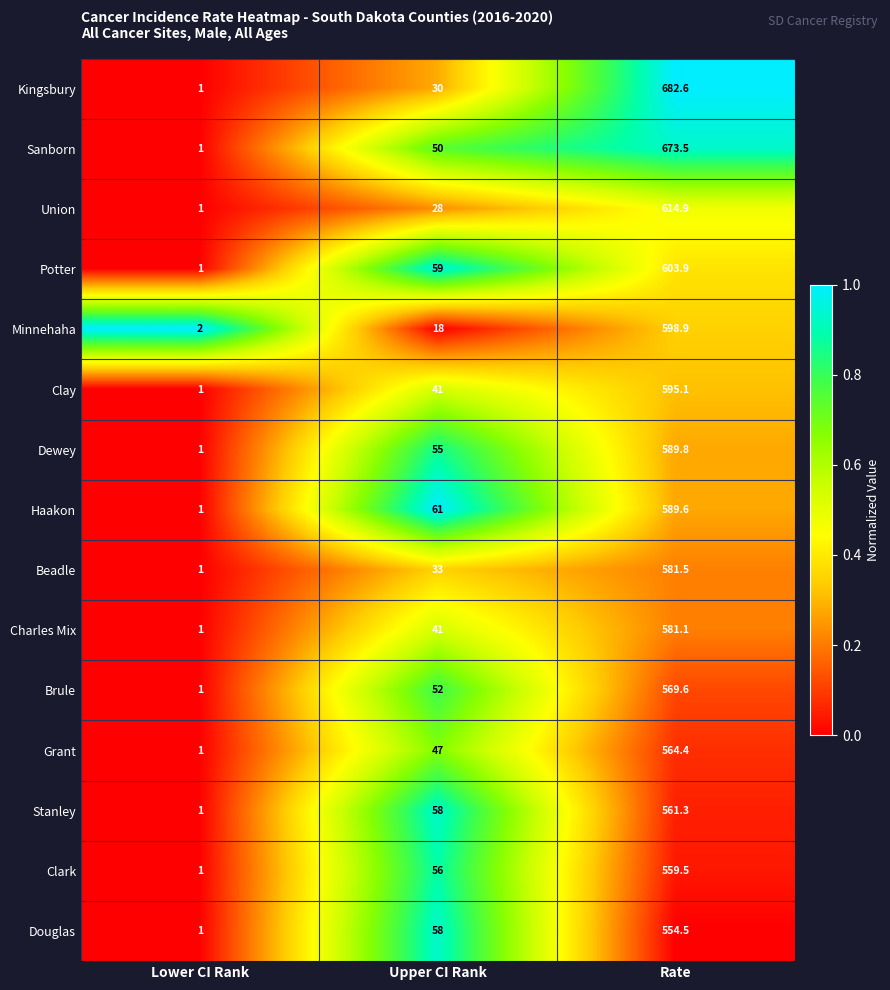

What is the total value across all series at Lower CI Rank?

16.0